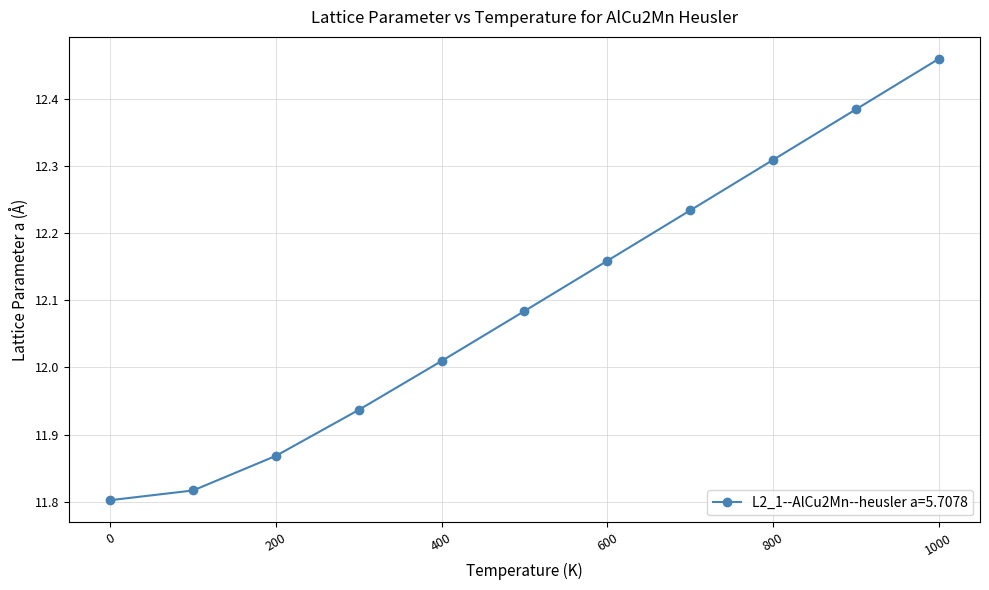

True or false: the data has more than 0 interior local peaks.

False